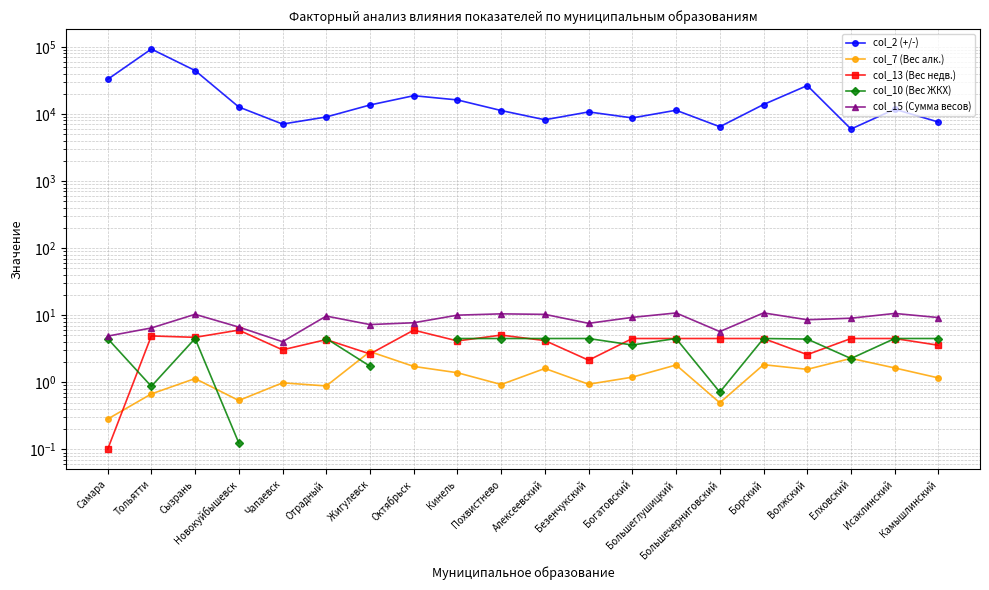

True or false: col_7 (Вес алк.) has a value of 4.8 at Жигулевск.

False